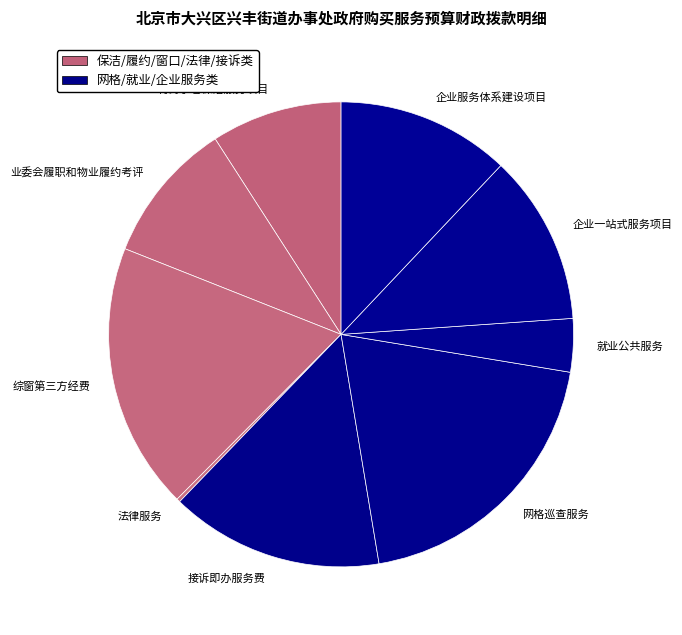

The 企业服务体系建设项目 slice represents 1% of the pie. True or false?

False